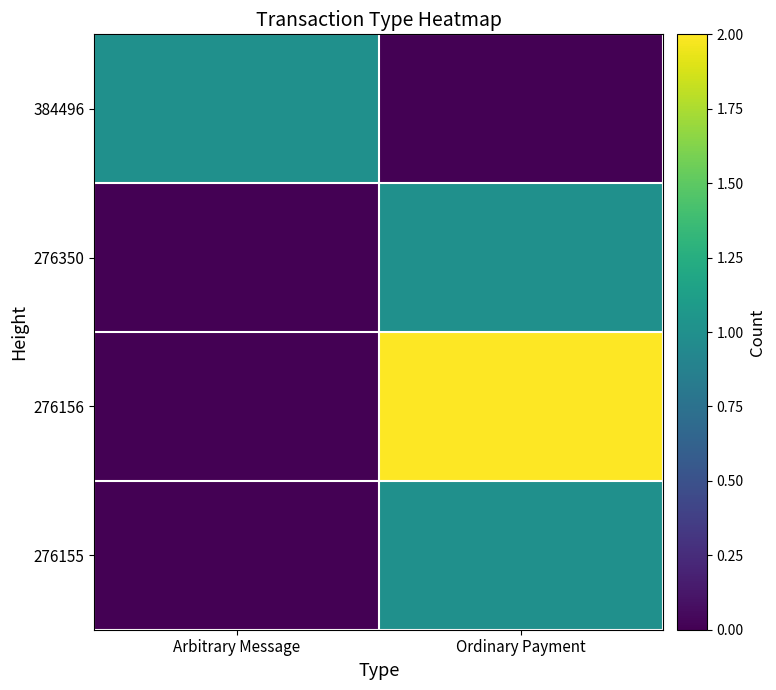

At which category does the chart reach its peak across all series?

Ordinary Payment